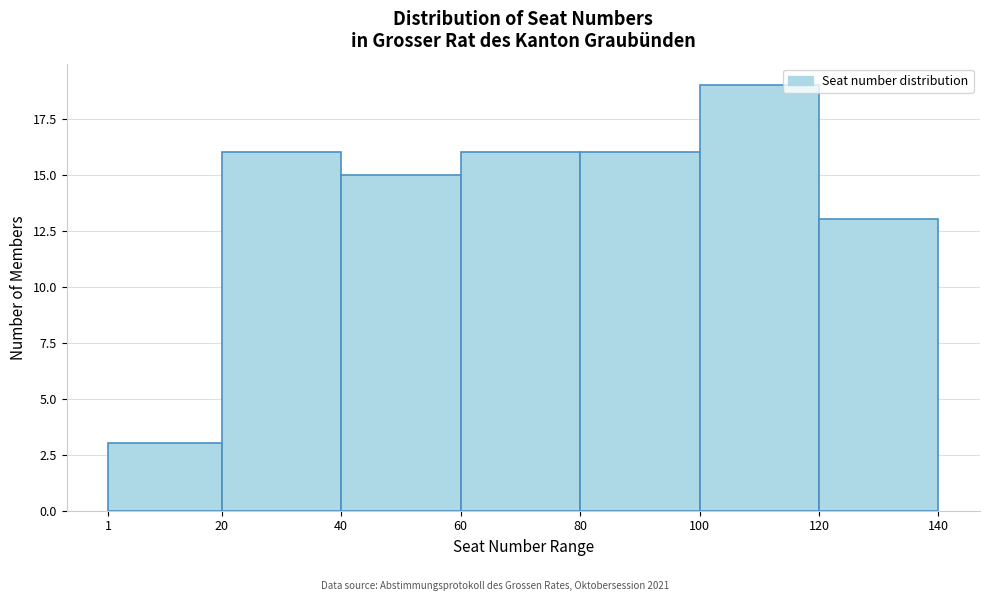

Which range on the x-axis has the tallest bar?

100 to 120